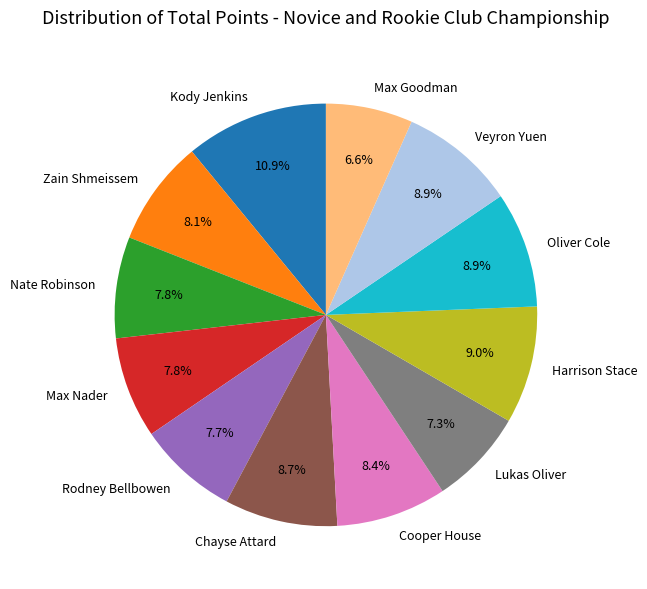

Which category has the smallest portion of the pie?

Max Goodman